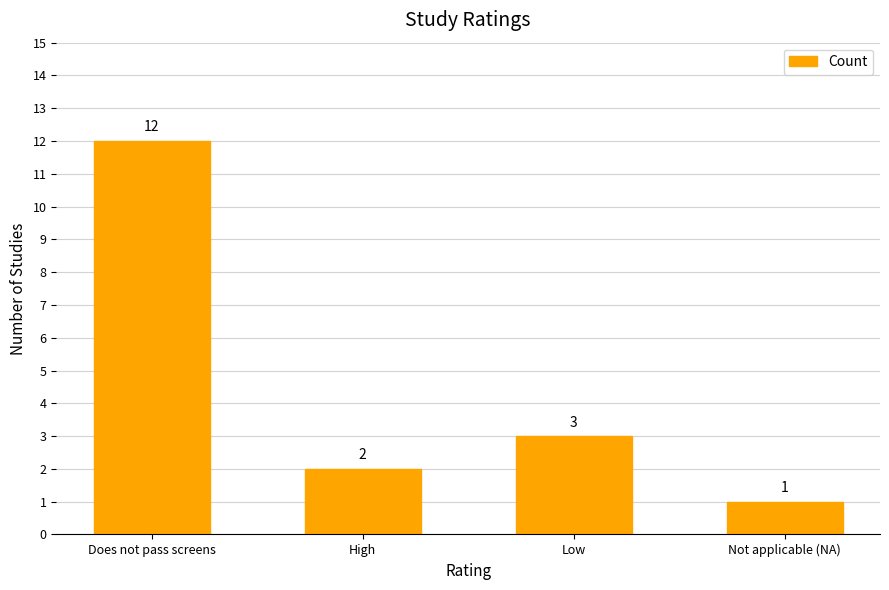

Are the bars horizontal?

No